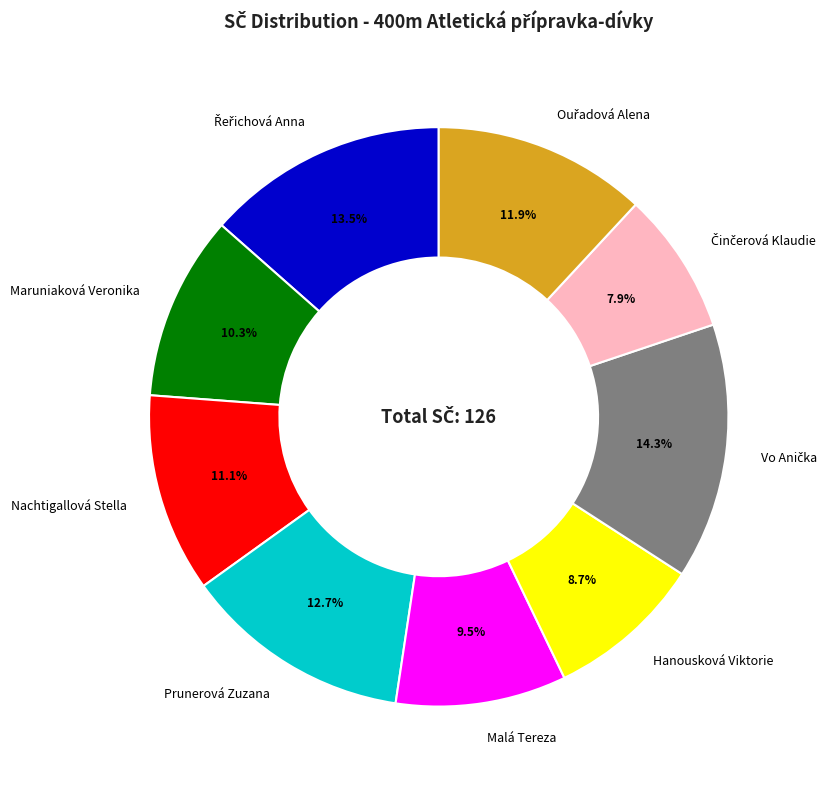

True or false: Hanousková Viktorie accounts for 18% of the total.

False